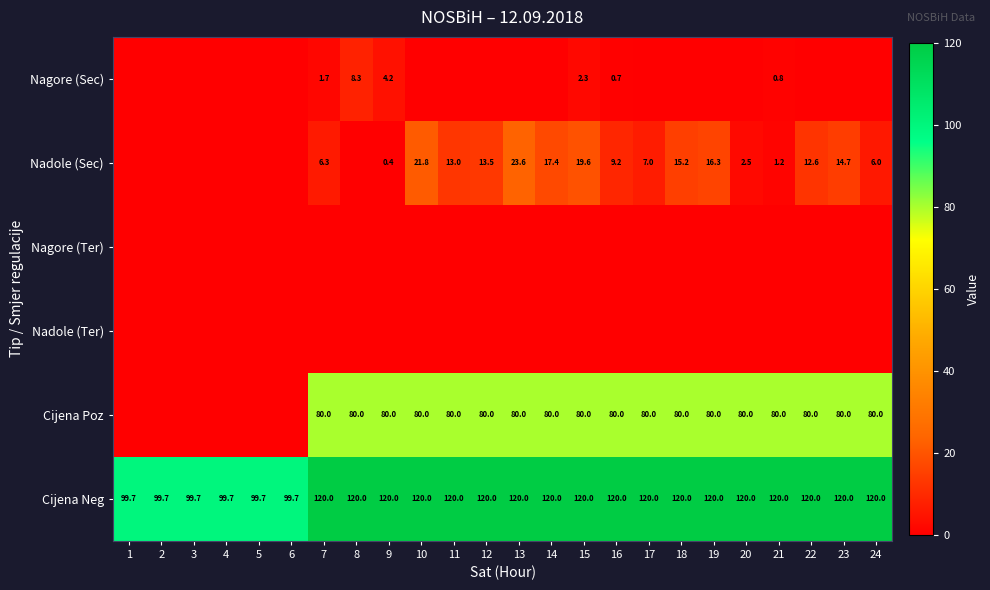

What is the greatest value displayed?

120.0